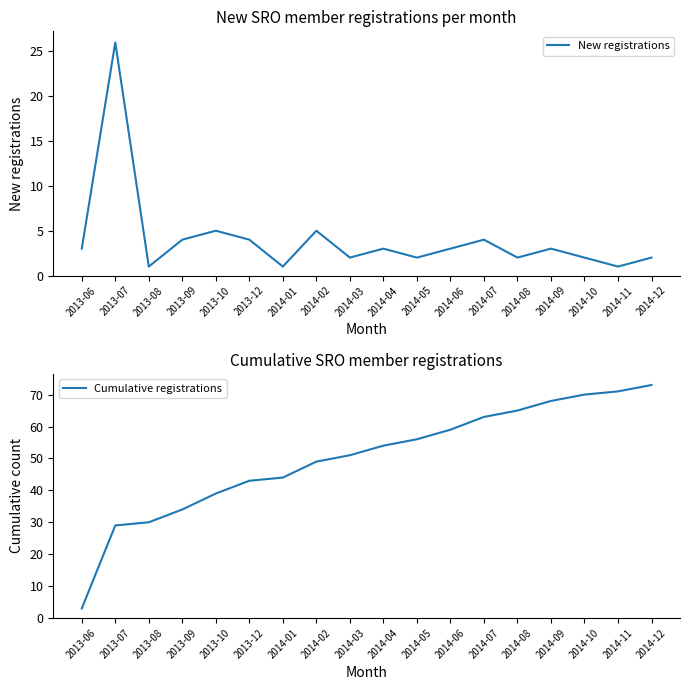

True or false: New registrations has more than 2 interior local peaks.

True